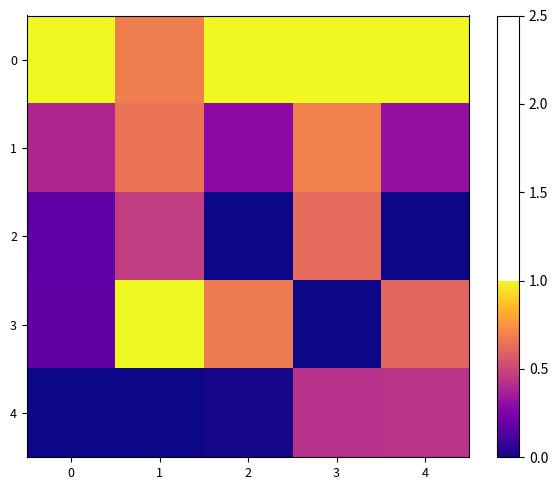

Between 1 and 2, which is larger?

2